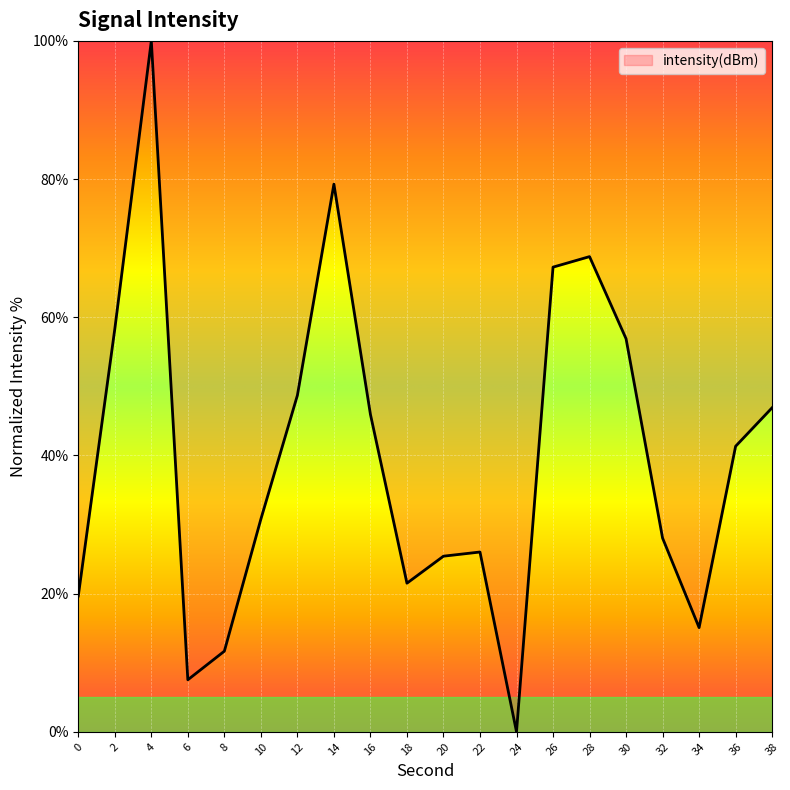

Where is the first local minimum?

6